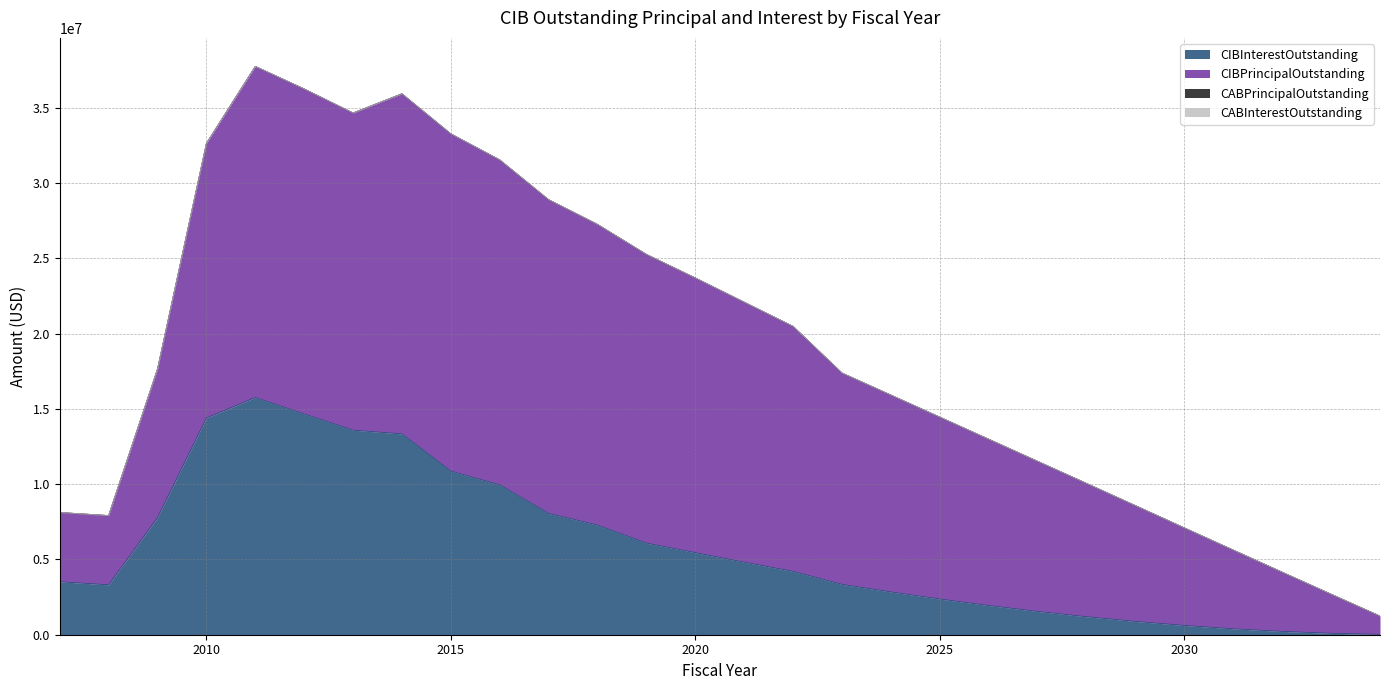

List the series in order of their peak value, lowest first.

CABPrincipalOutstanding, CABInterestOutstanding, CIBInterestOutstanding, CIBPrincipalOutstanding